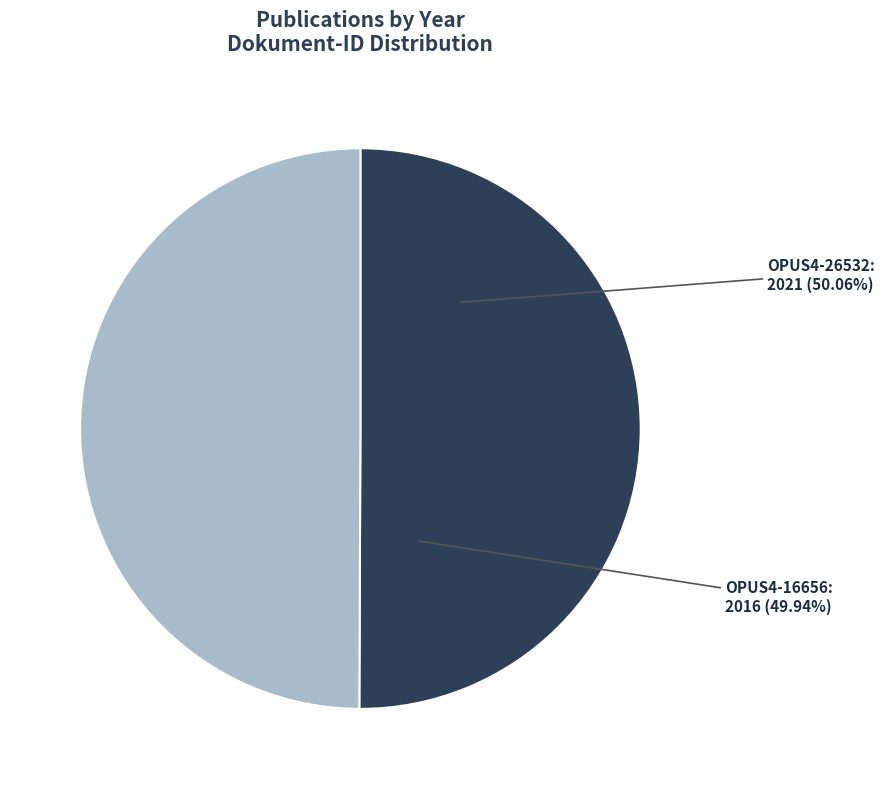

What percentage is the OPUS4-26532 slice, to the nearest percent?

50%